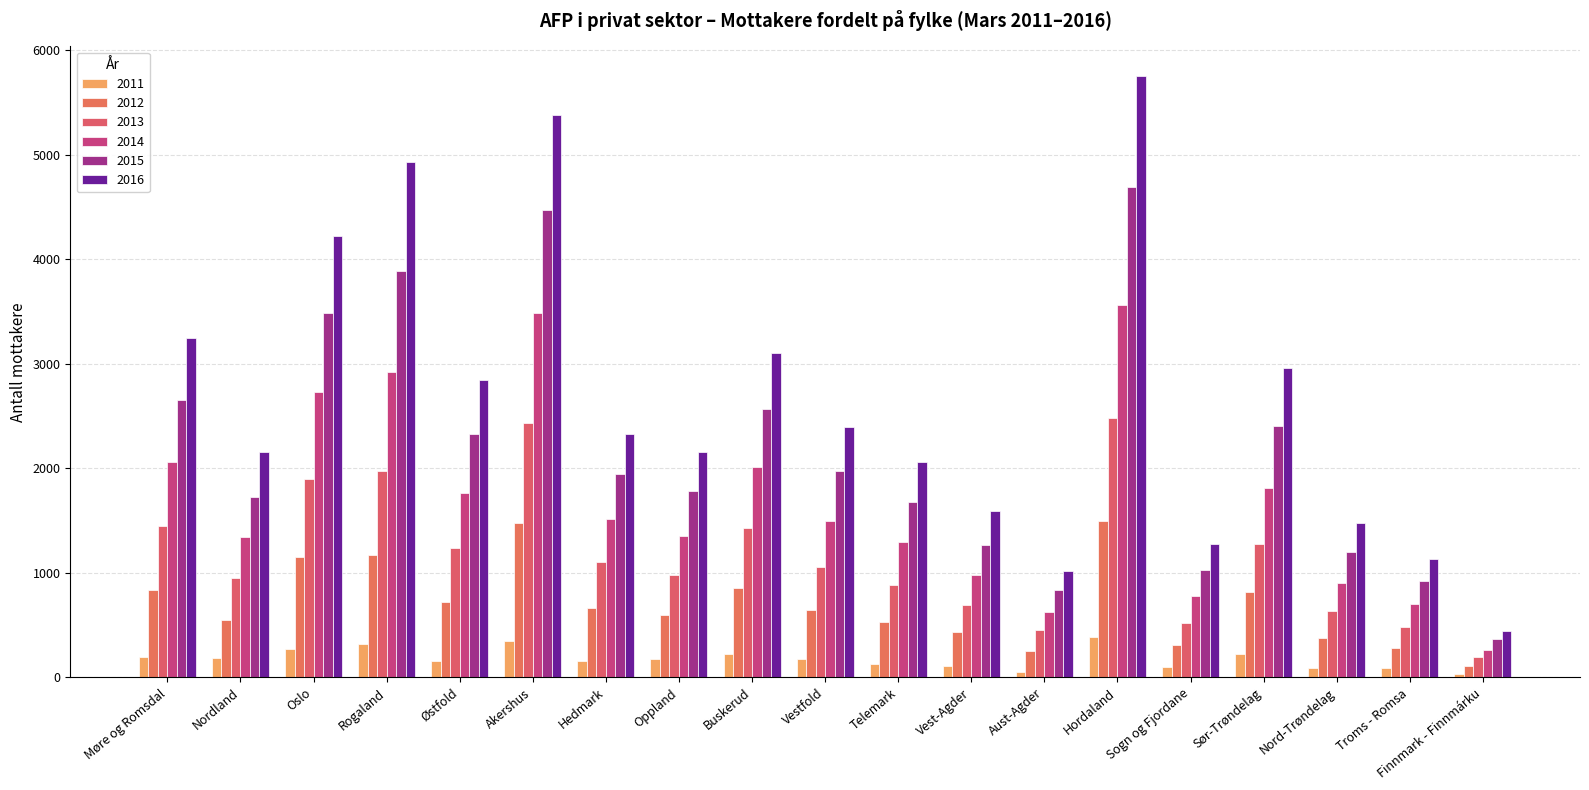

What is the value of the 2016 bar at the 4th from the left?

4931